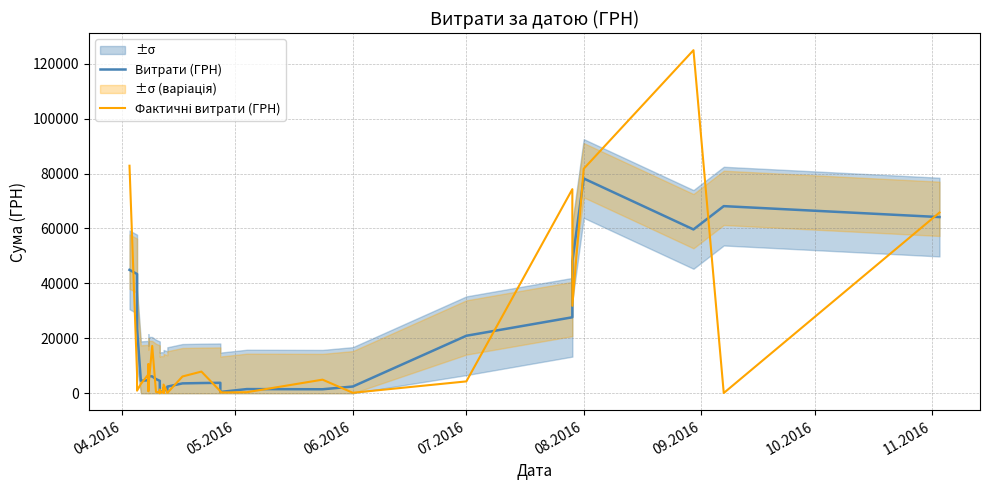

Which series ends up on top after the final intersection of Витрати (ГРН) and Фактичні витрати (ГРН)?

Фактичні витрати (ГРН)